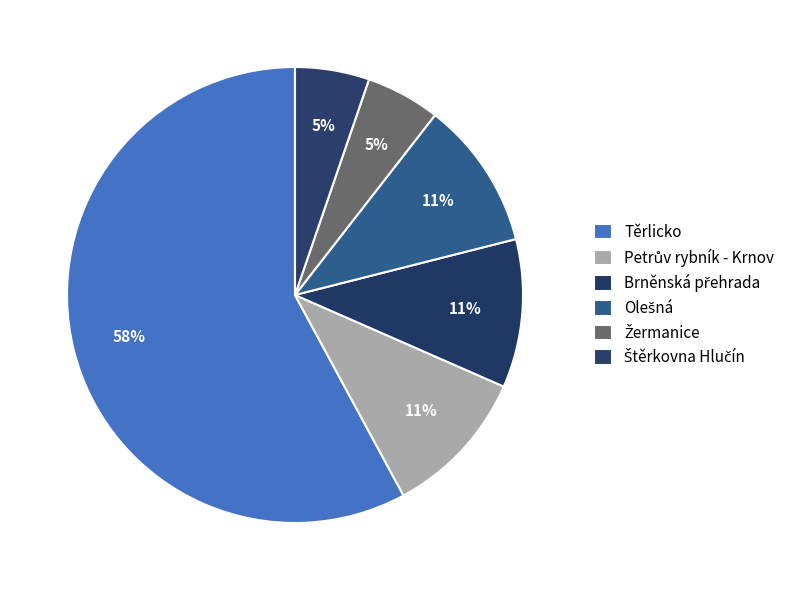

Rank the categories by value from lowest to highest.

Žermanice, Štěrkovna Hlučín, Petrův rybník - Krnov, Brněnská přehrada, Olešná, Těrlicko